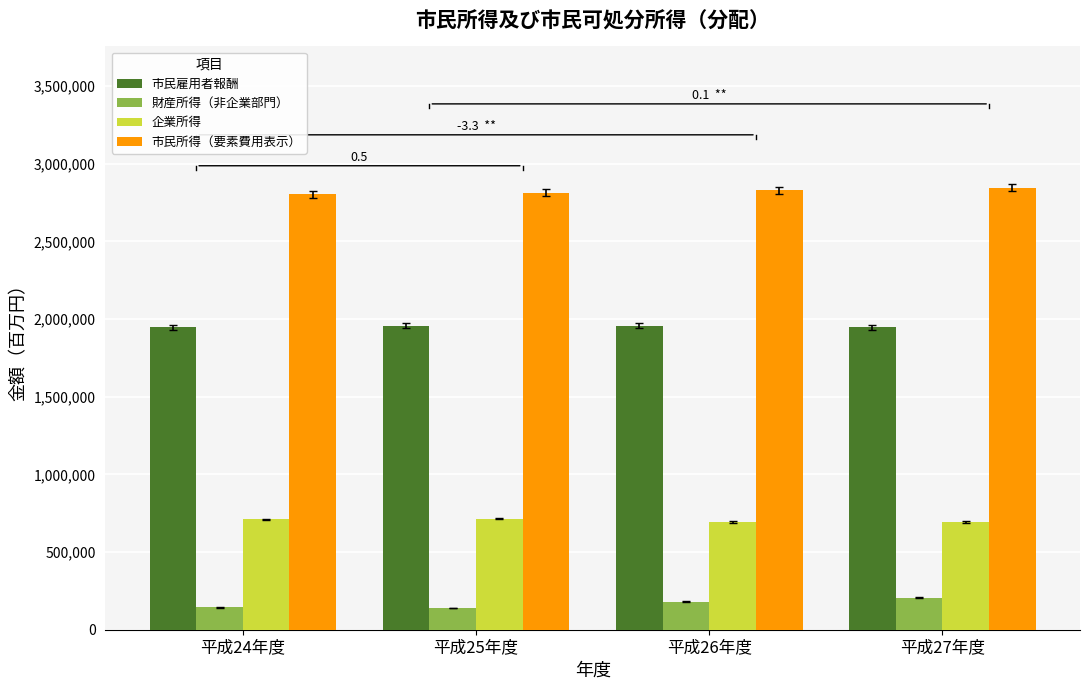

At how many categories does at least one series exceed 1856639?

4